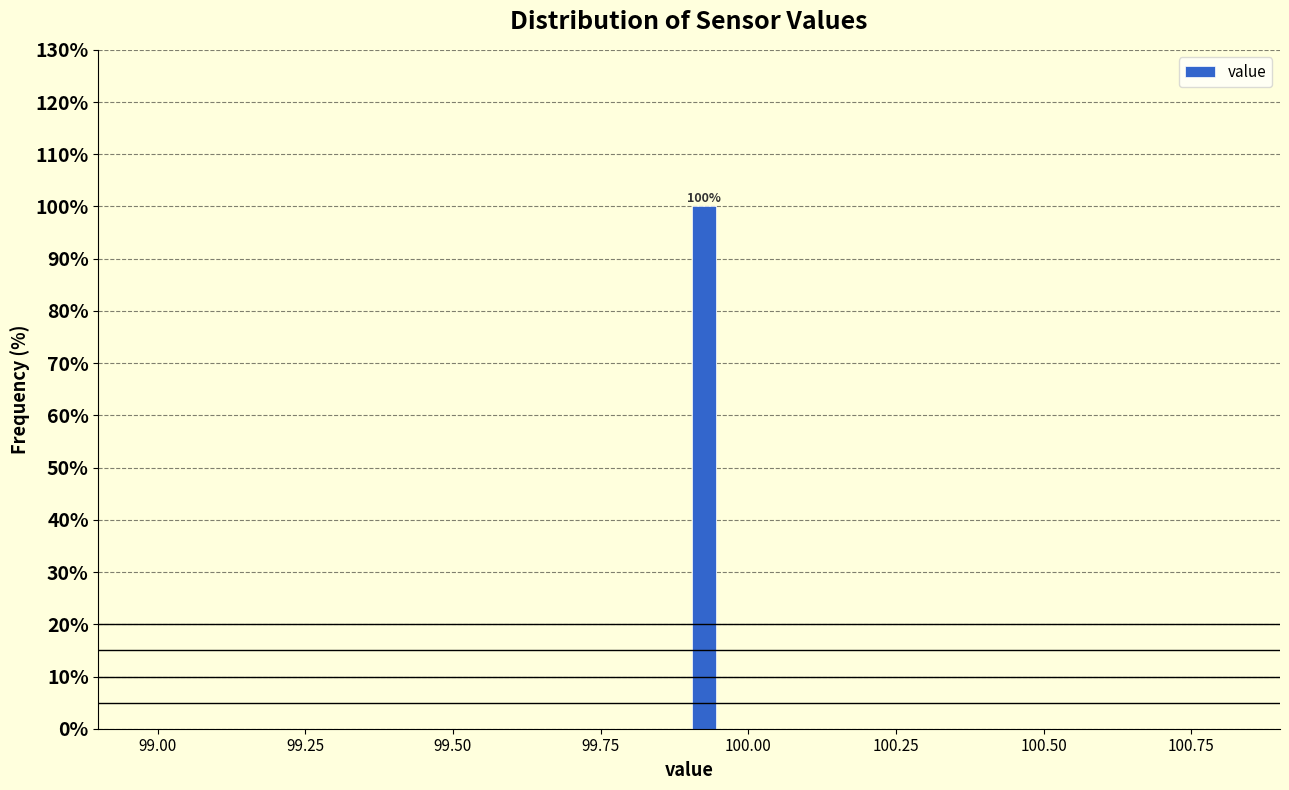

Read against the x-axis, roughly where is the centre of the tallest bar?

99.95